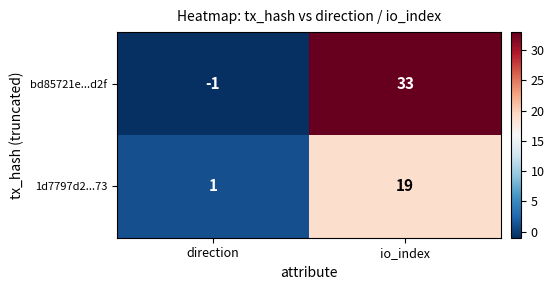

Reading left to right, list all the values displayed in this chart.

bd85721e...d2f: direction=-1	io_index=33
1d7797d2...73: direction=1	io_index=19